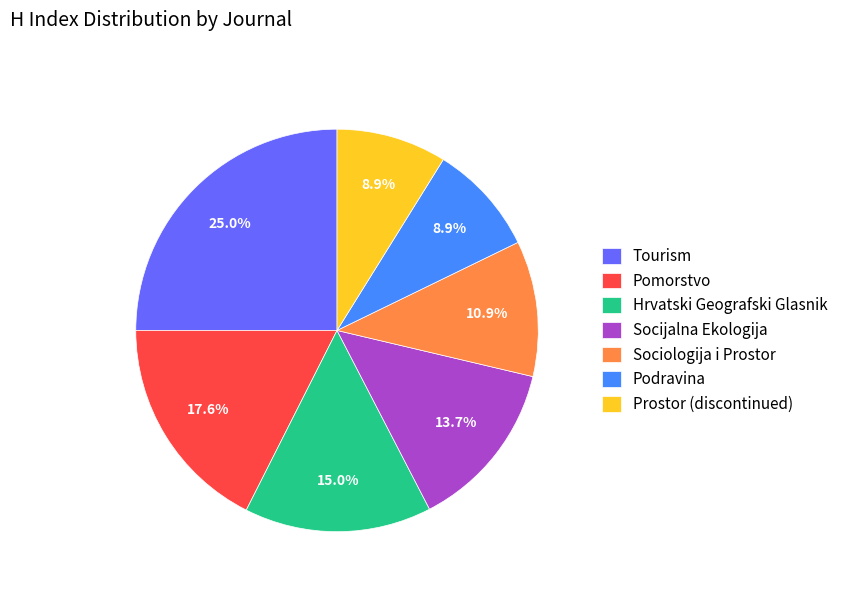

How many segments does this pie chart have?

7